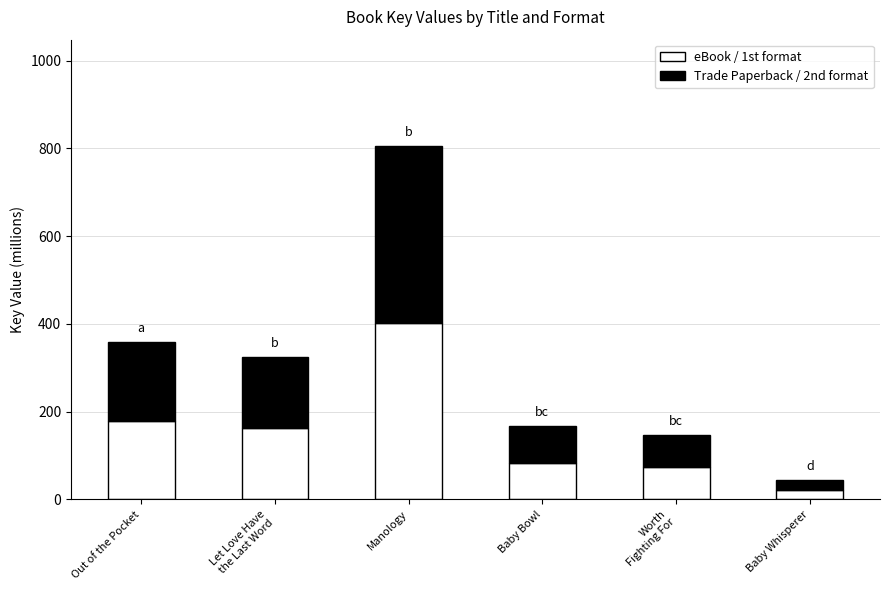

What is the total value across all series at Baby Whisperer?

43.5